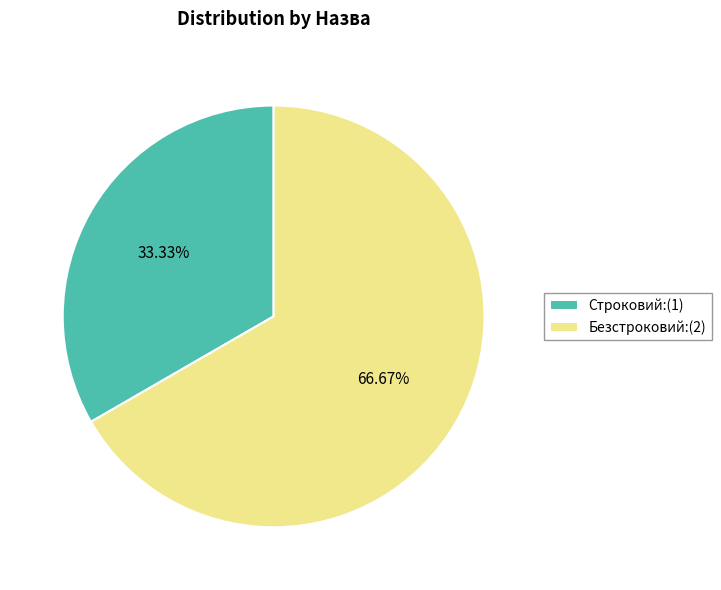

The Строковий slice represents 41% of the pie. True or false?

False